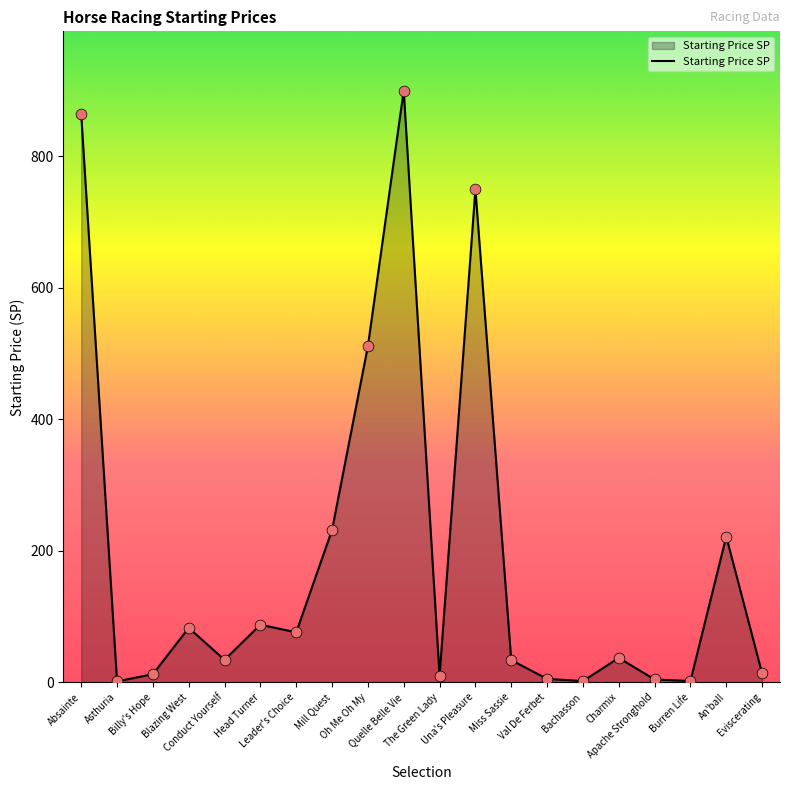

Approximately how many times larger is the value at Quelle Belle Vie compared to An'ball?

4.1